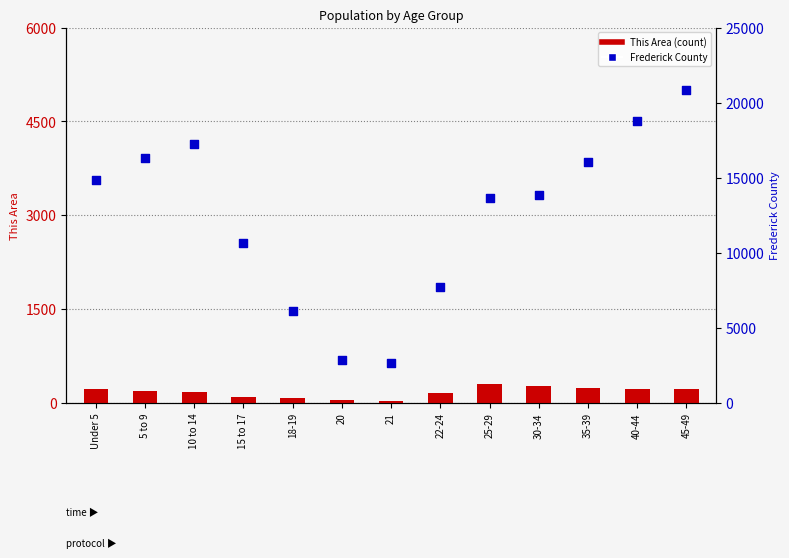

What is the total value across all series at 18-19?

6181